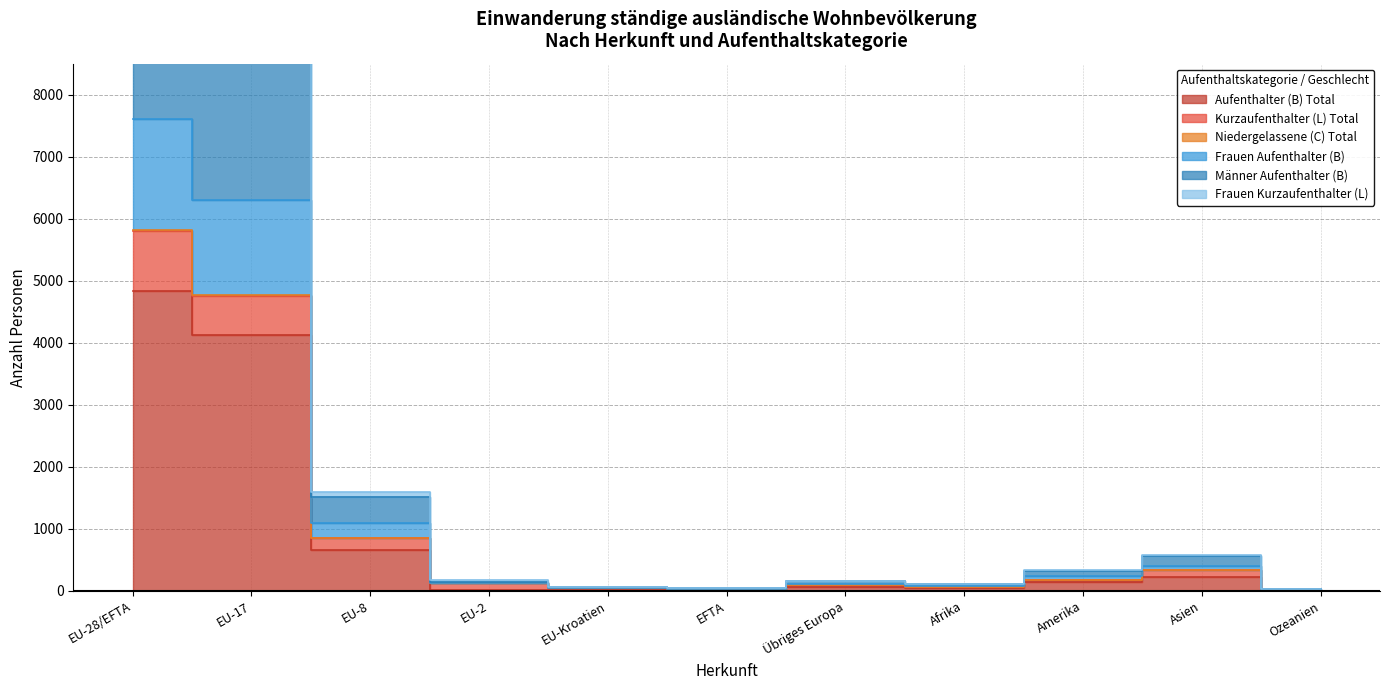

What is the difference between the second highest and second lowest values in the Frauen Aufenthalter (B) series?

6273